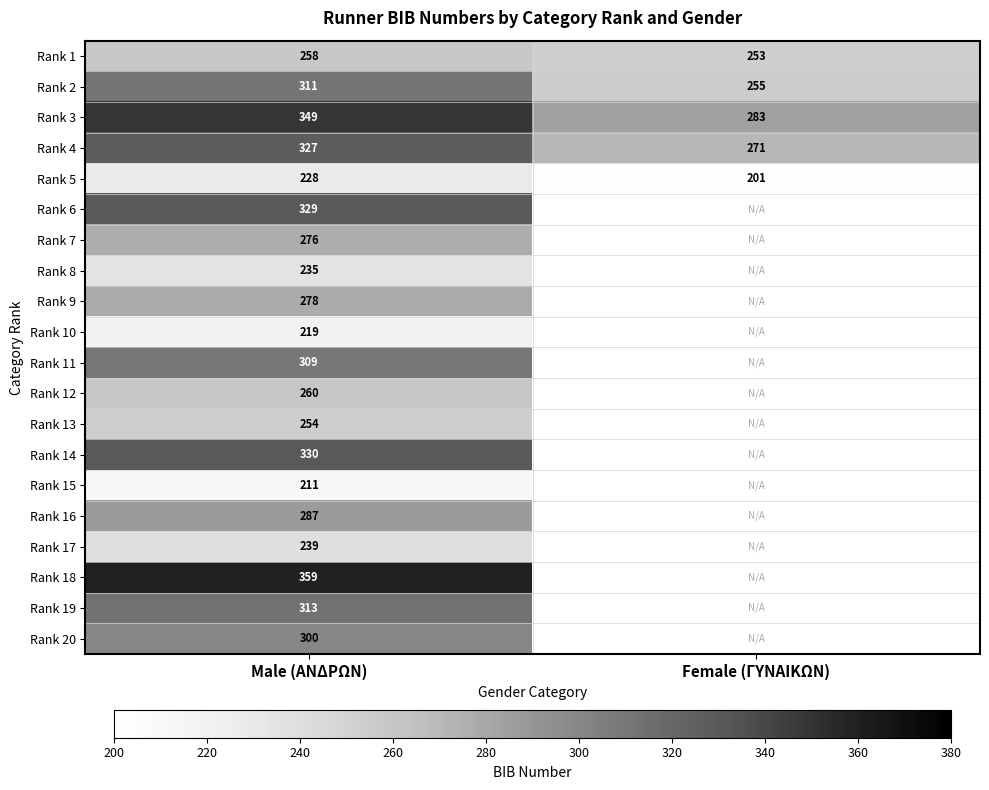

Which category has the lowest value in the Rank 1 series?

Female (ΓΥΝΑΙΚΩΝ)